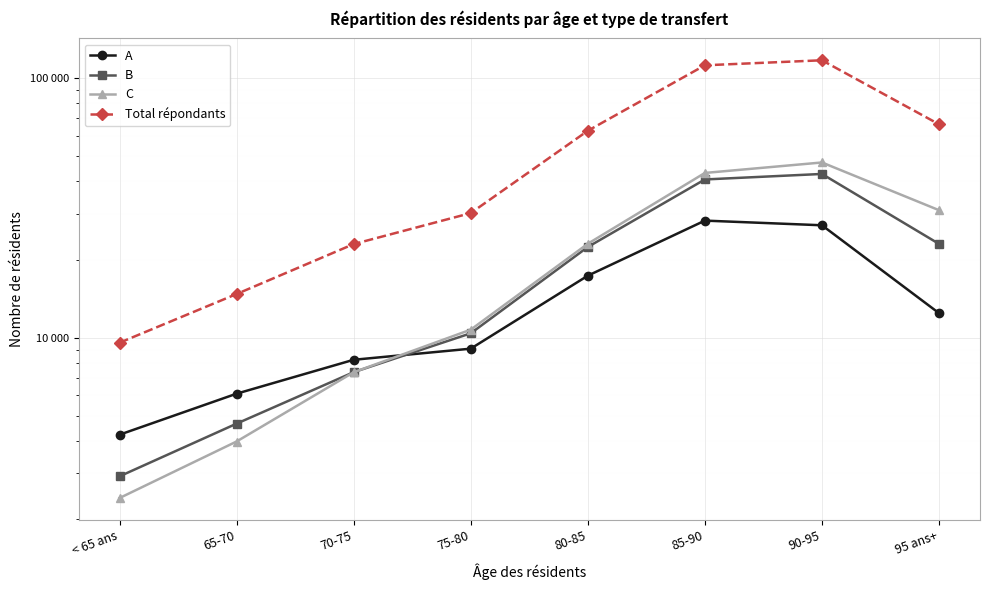

What is the sum of the A values at 85-90 and 70-75?

36493